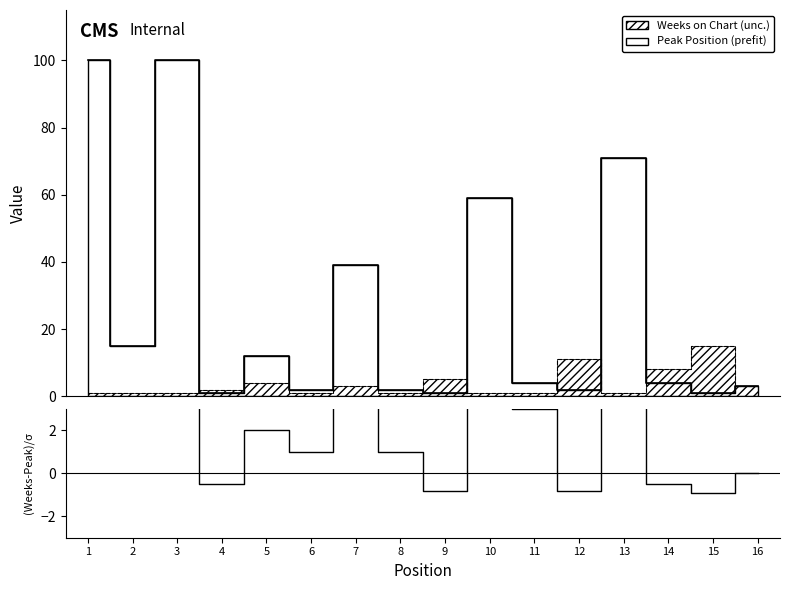

Count the number of categories in the chart.

16